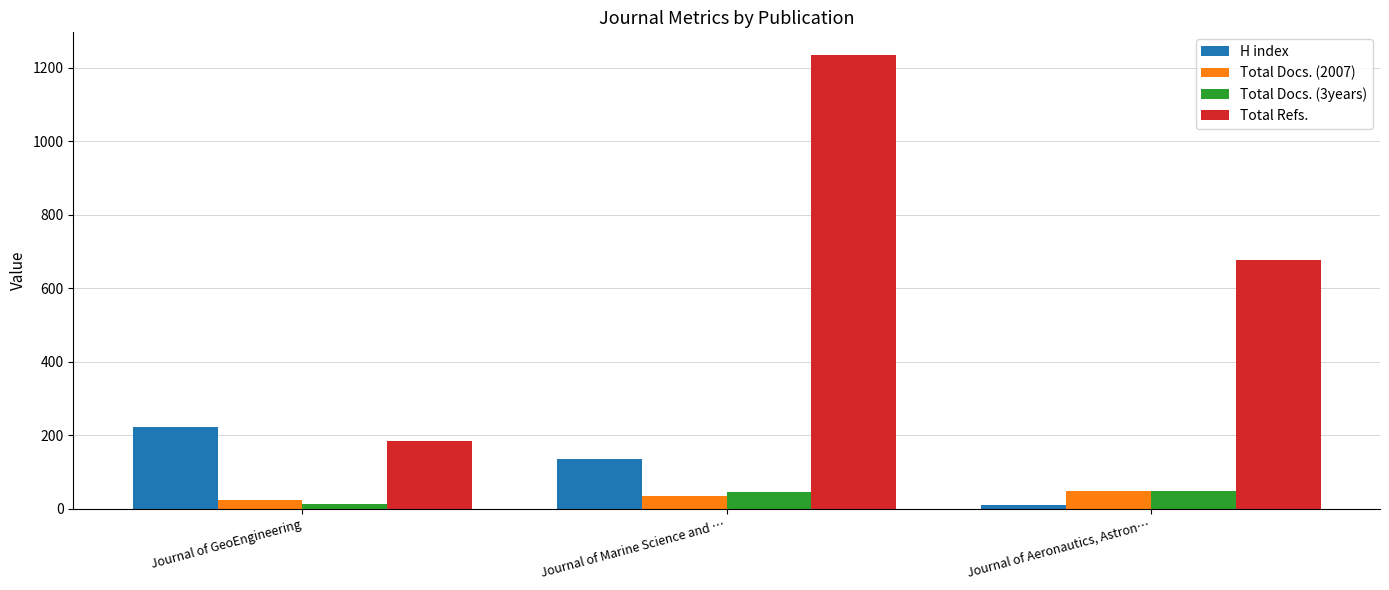

Where is H index nearest to the value 116?

Journal of Marine Science and …